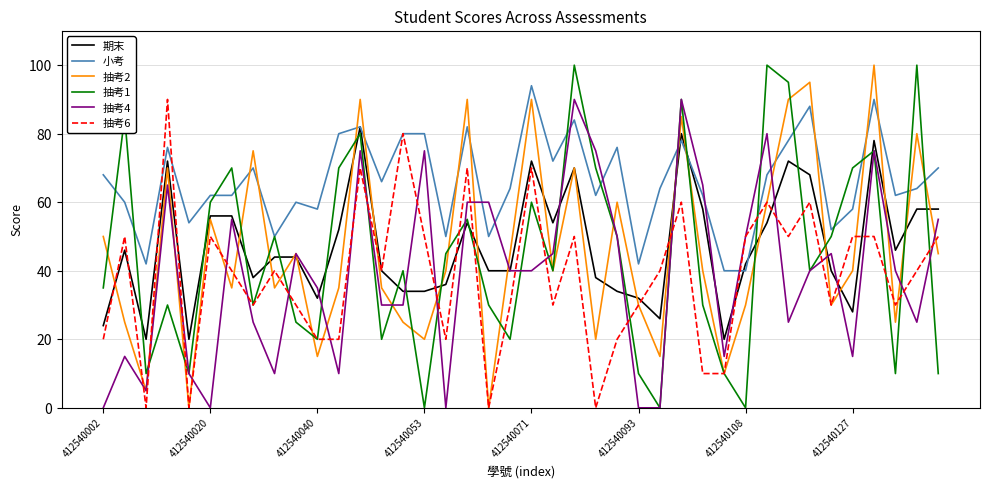

What is the maximum value shown in the chart?

100